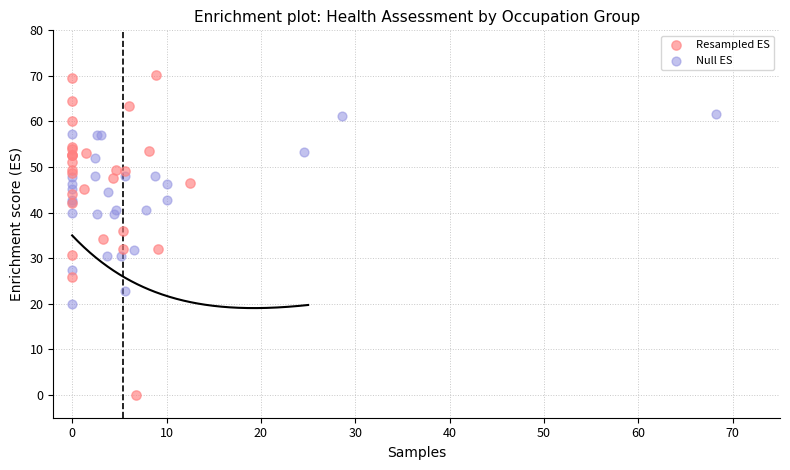

Which series reaches the minimum Y coordinate?

Resampled ES